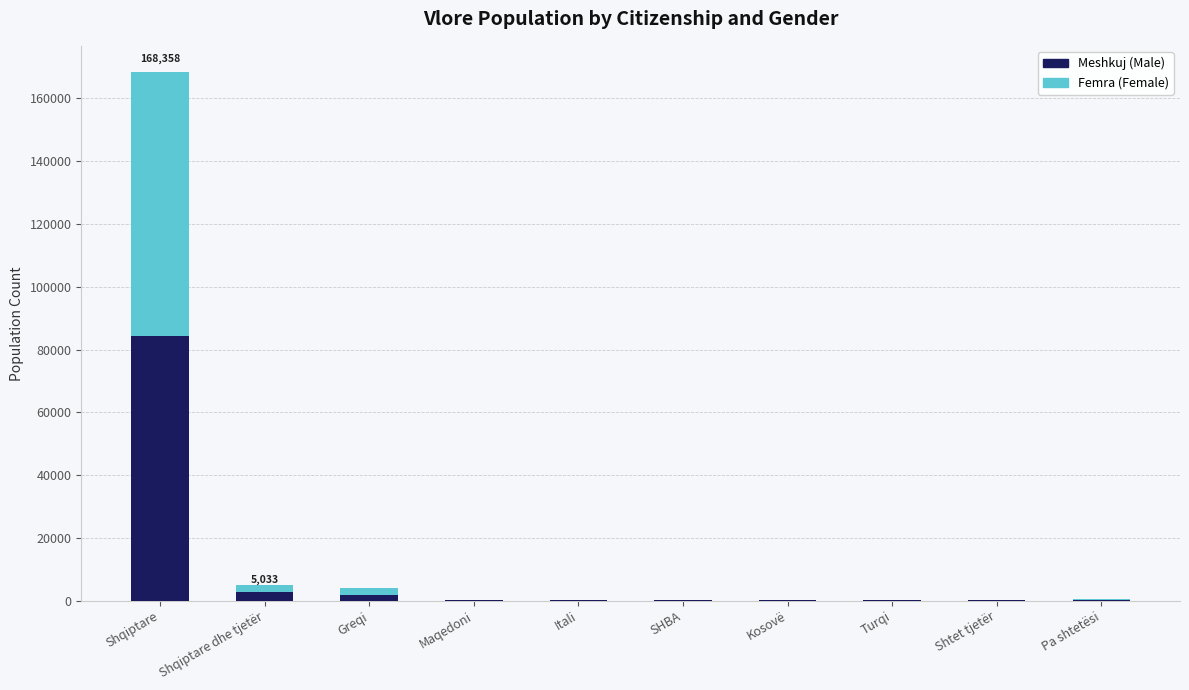

At which category is the sum across all series the highest?

Shqiptare